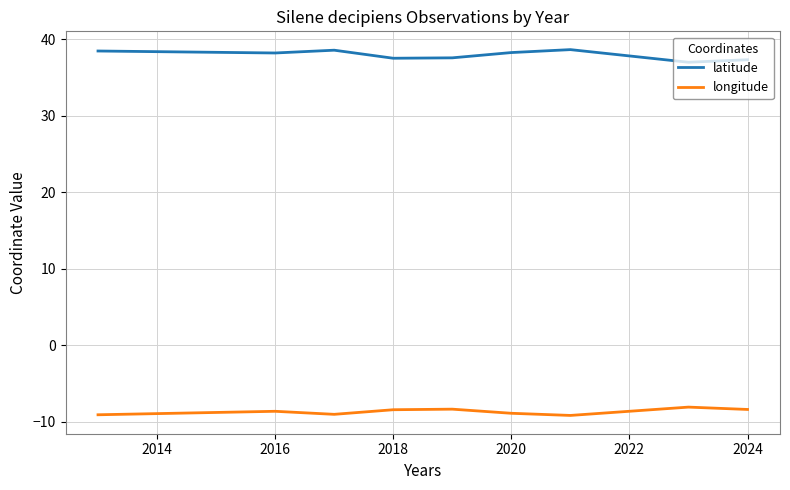

True or false: longitude and latitude cross at least once.

False